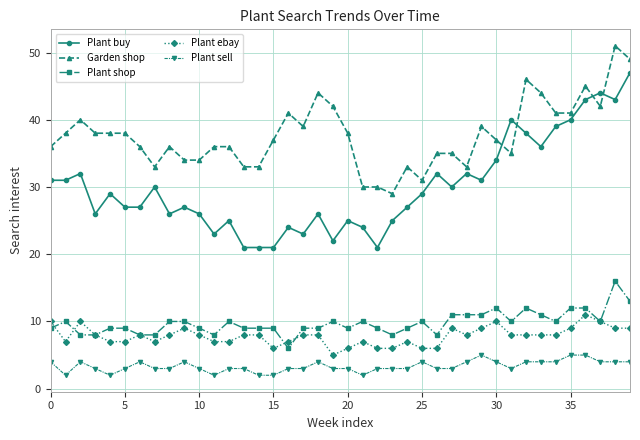

At how many categories does at least one series exceed 47?

2